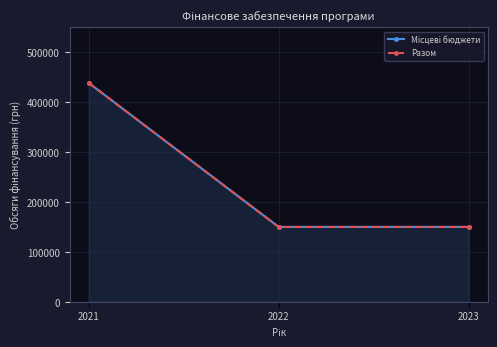

What are all the series names shown in the legend?

Місцеві бюджети, Разом